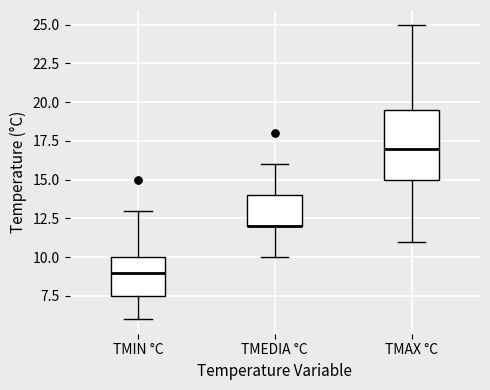

Reading left to right, transcribe this box plot: for each box, give where its median line is, the range the box spans, and where its two whiskers end, as read against the y-axis. The values are not printed on the chart, so give them approximately, as read against the axis.

TMIN °C: median 9.0, box 7.5 to 10.0, whiskers 6.0 to 13.0
TMEDIA °C: median 12.0 (drawn on the box's lower edge), box 12.0 to 14.0, whiskers 10.0 to 16.0
TMAX °C: median 17.0, box 15.0 to 19.5, whiskers 11.0 to 25.0